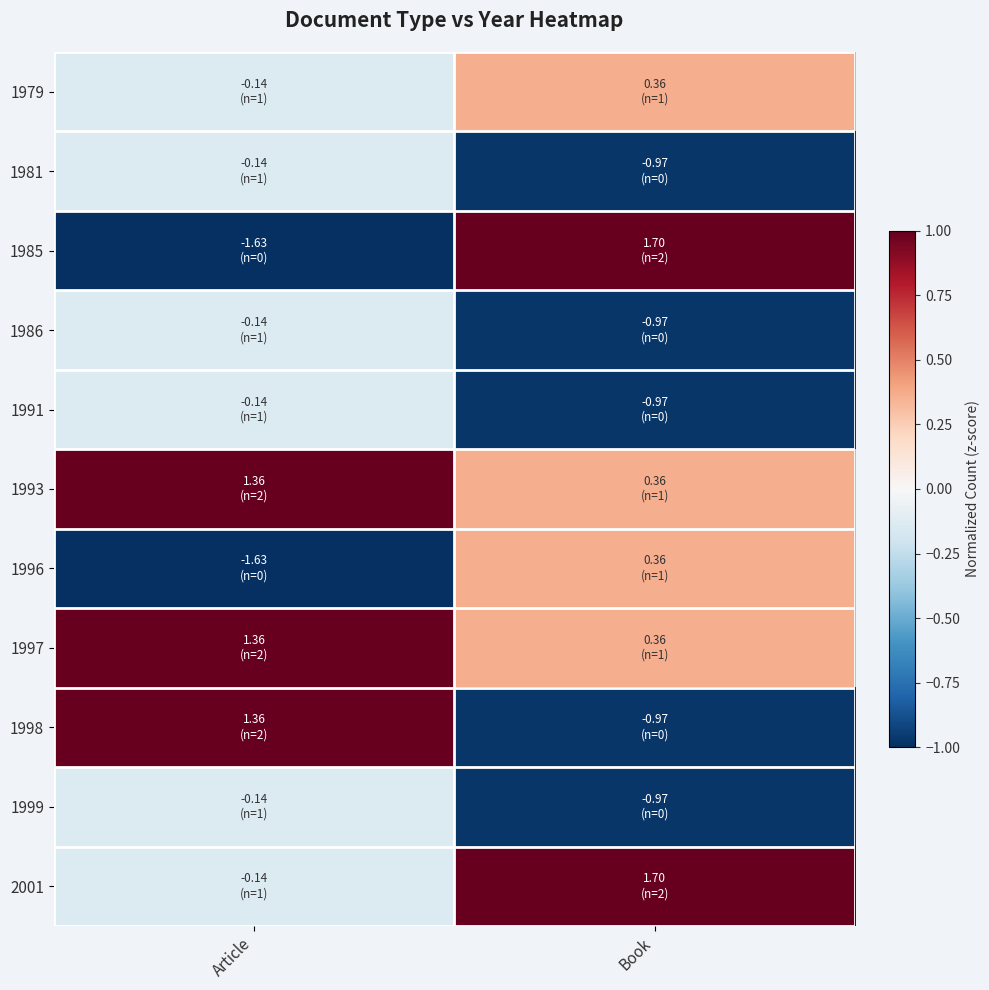

Rank the series by their maximum value, from lowest to highest.

1981, 1986, 1991, 1999, 1979, 1996, 1993, 1997, 1998, 1985, 2001